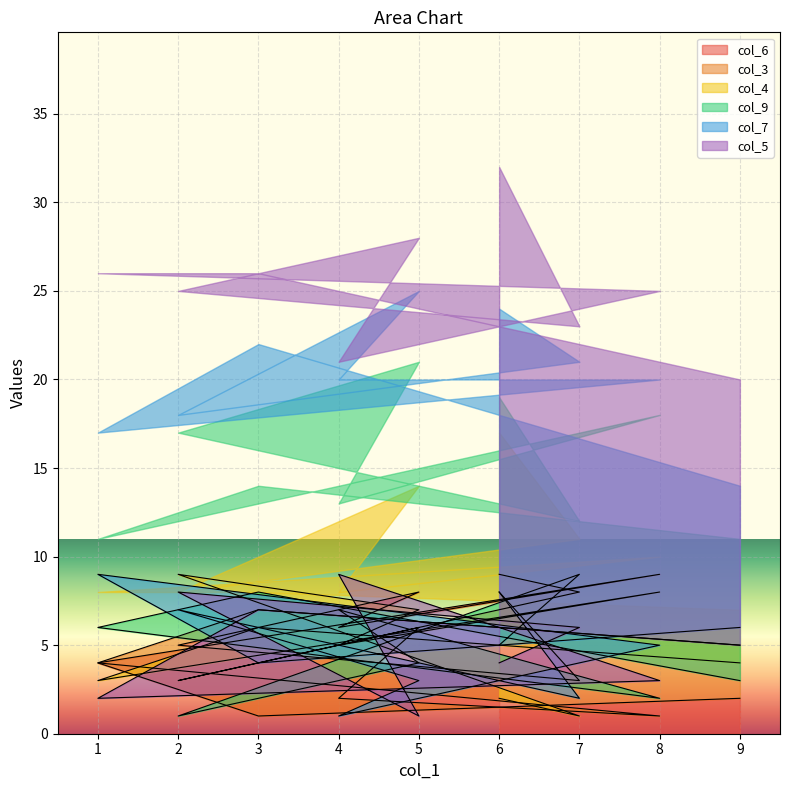

The col_5 series shows 5 at 6. True or false?

False